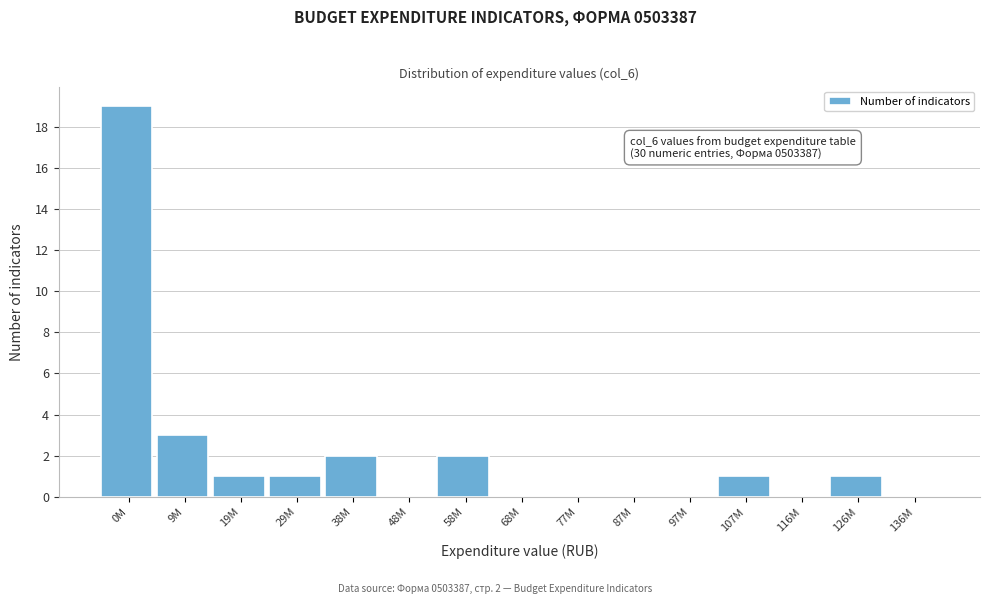

Reading left to right, extract all data points from this chart.

0M=19	9M=3	19M=1	29M=1	38M=2	48M=0	58M=2	68M=0	77M=0	87M=0	97M=0	107M=1	116M=0	126M=1	136M=0